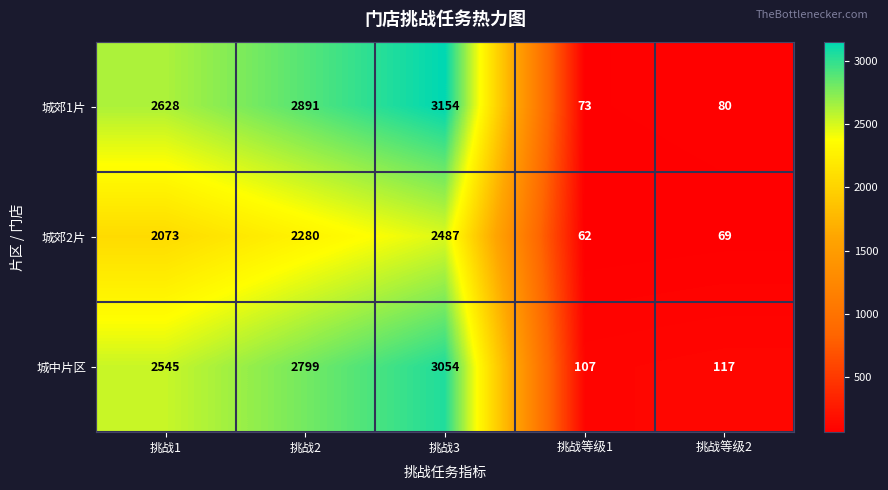

Reading left to right, extract all data points from this chart.

城郊1片: 2628	2891	3154	73	80
城郊2片: 2073	2280	2487	62	69
城中片区: 2545	2799	3054	107	117